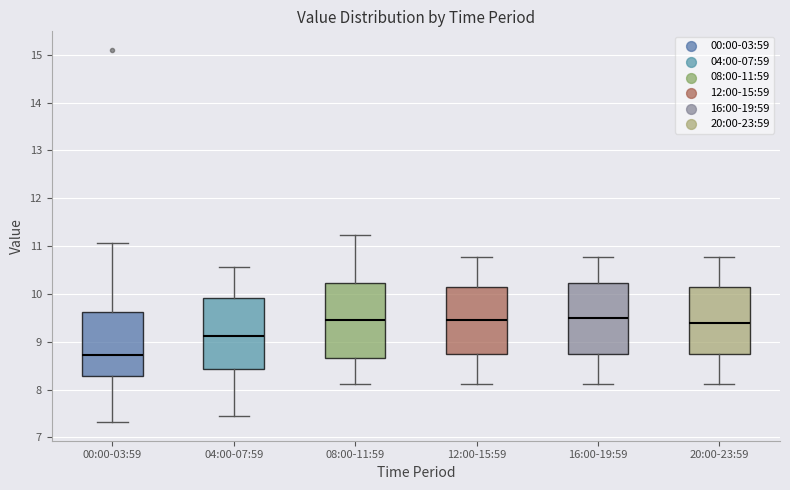

Reading left to right, transcribe this box plot: for each box, give where its median line is, the range the box spans, and where its two whiskers end, as read against the y-axis. The values are not printed on the chart, so give them approximately, as read against the axis.

00:00-03:59: median 8.7, box 8.3 to 9.6, whiskers 7.3 to 11.1
04:00-07:59: median 9.1, box 8.4 to 9.9, whiskers 7.5 to 10.6
08:00-11:59: median 9.5, box 8.7 to 10.2, whiskers 8.1 to 11.2
12:00-15:59: median 9.5, box 8.8 to 10.1, whiskers 8.1 to 10.8
16:00-19:59: median 9.5, box 8.8 to 10.2, whiskers 8.1 to 10.8
20:00-23:59: median 9.4, box 8.8 to 10.1, whiskers 8.1 to 10.8